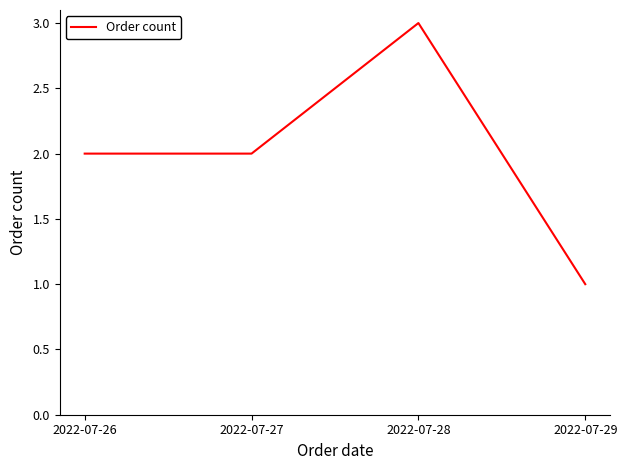

What is the ratio of the value at 2022-07-29 to the value at 2022-07-27?

0.5